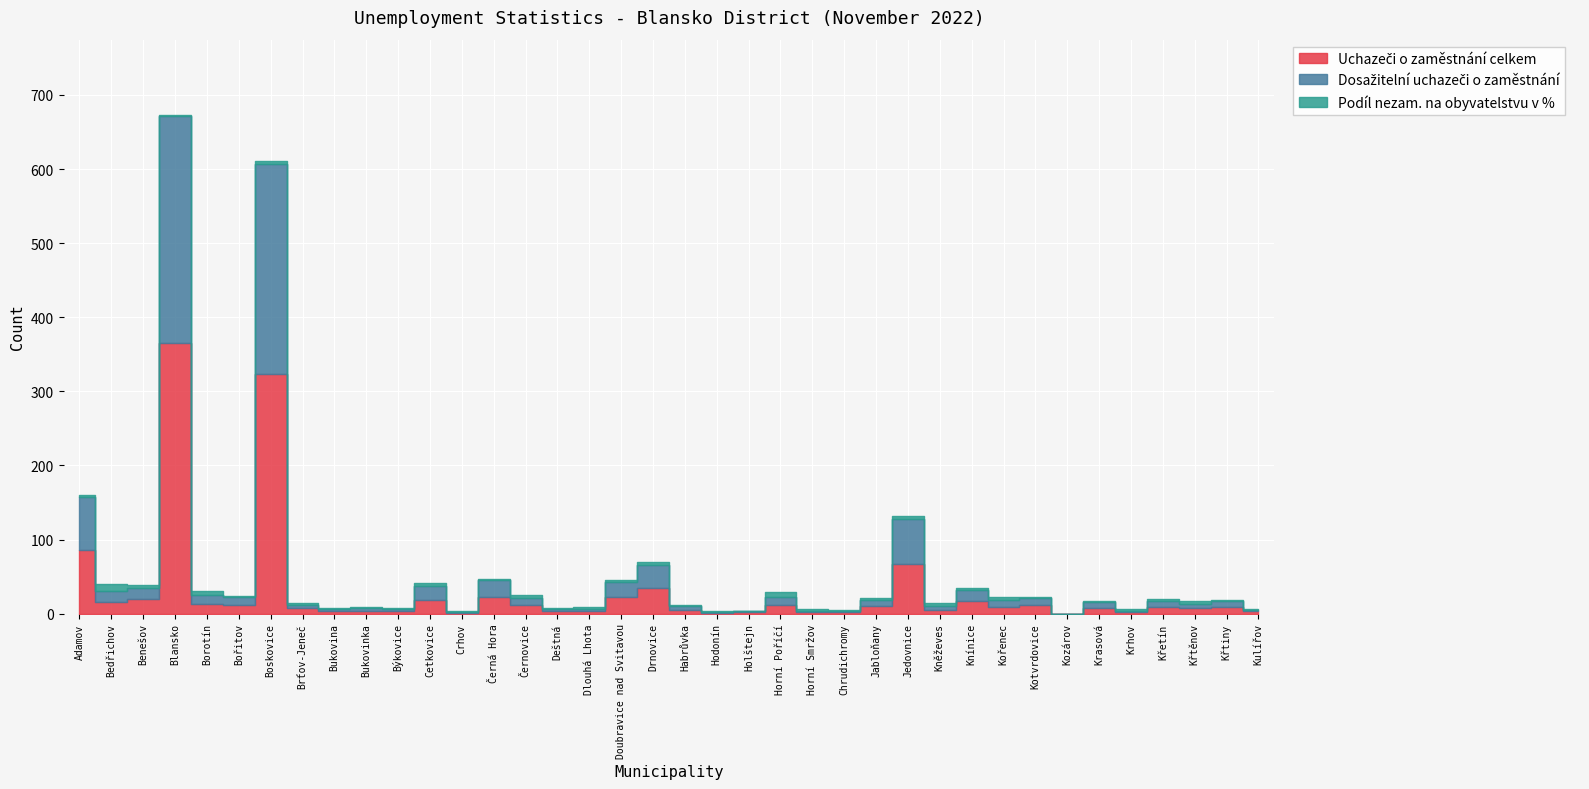

True or false: Dosažitelní uchazeči o zaměstnání has a value of 15.0 at Benešov.

True